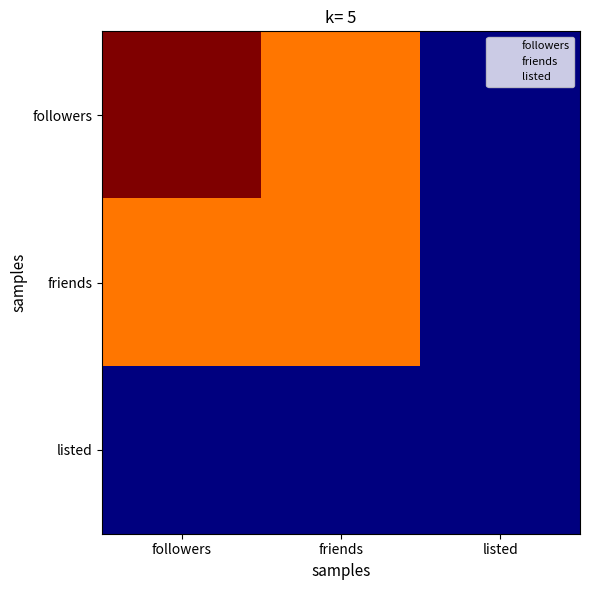

At how many categories does at least one series exceed 69?

2